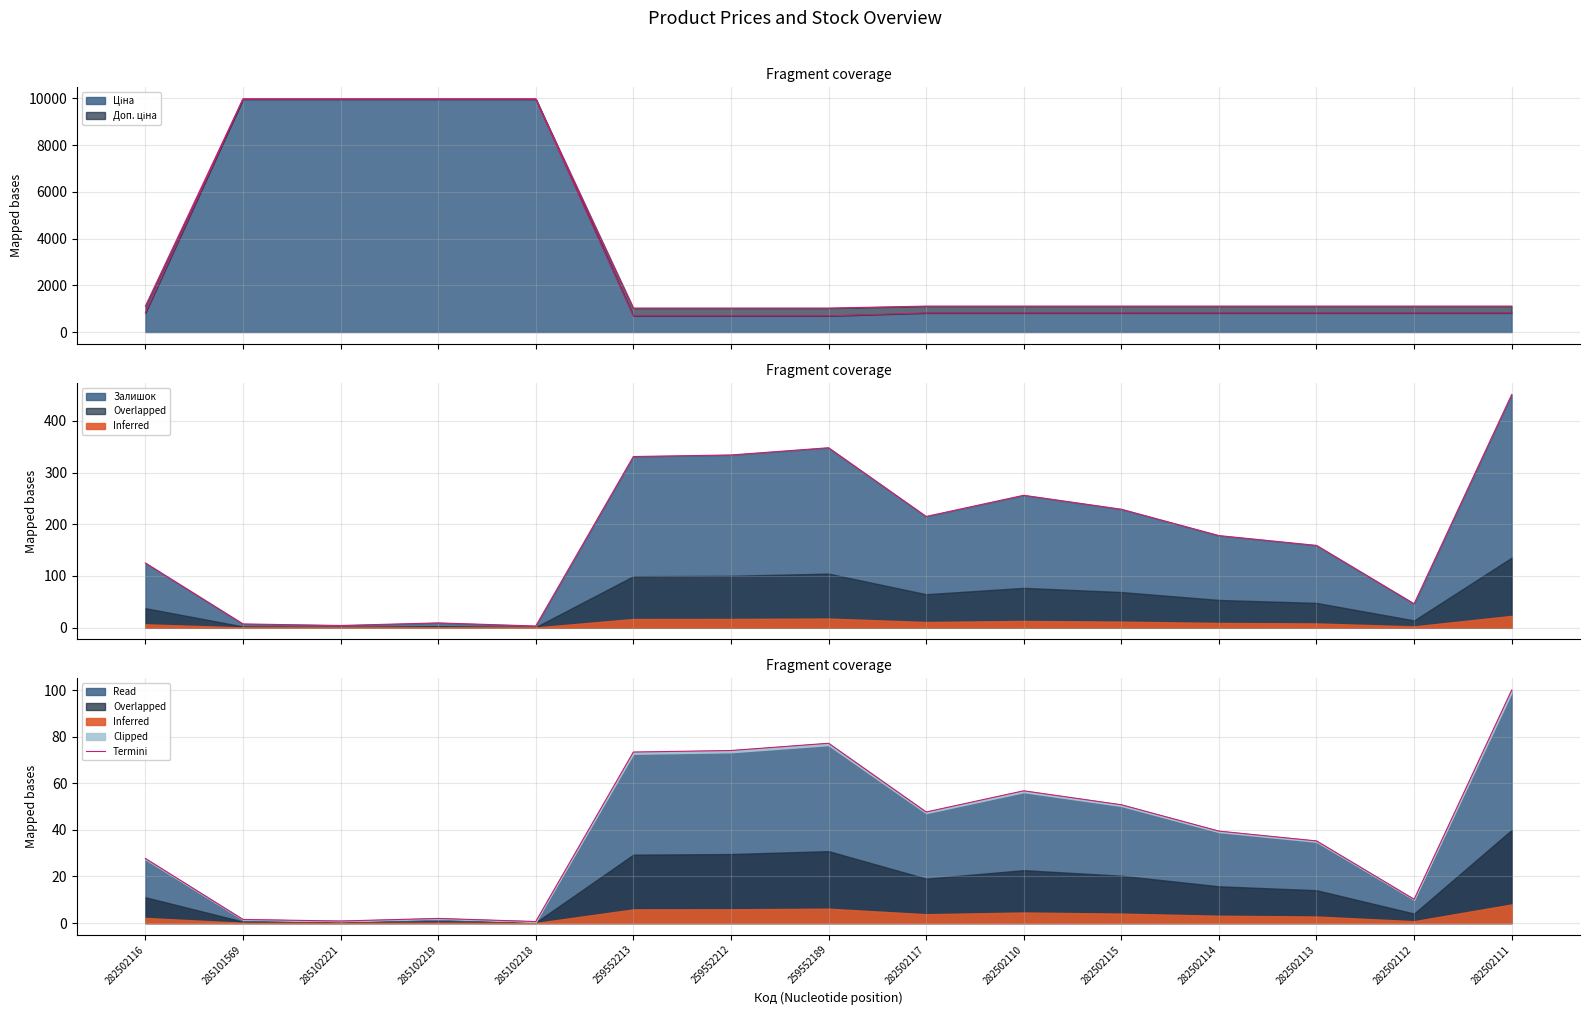

List the labels in order of value, smallest first.

285102218, 285102221, 285101569, 285102219, 282502112, 282502116, 282502113, 282502114, 282502117, 282502115, 282502110, 259552213, 259552212, 259552189, 282502111